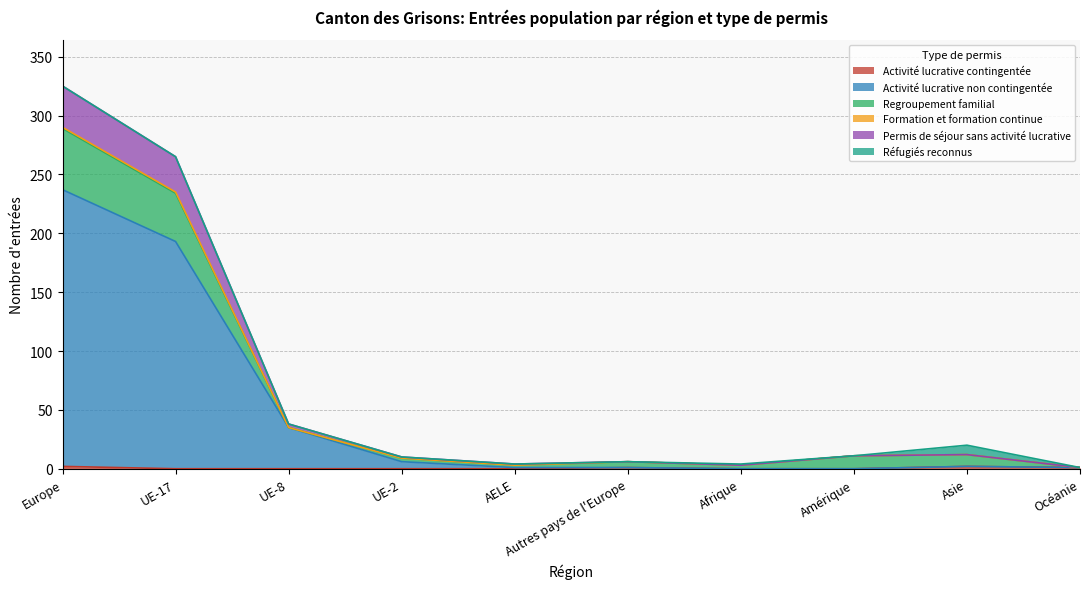

What is the maximum value shown in the chart?

325